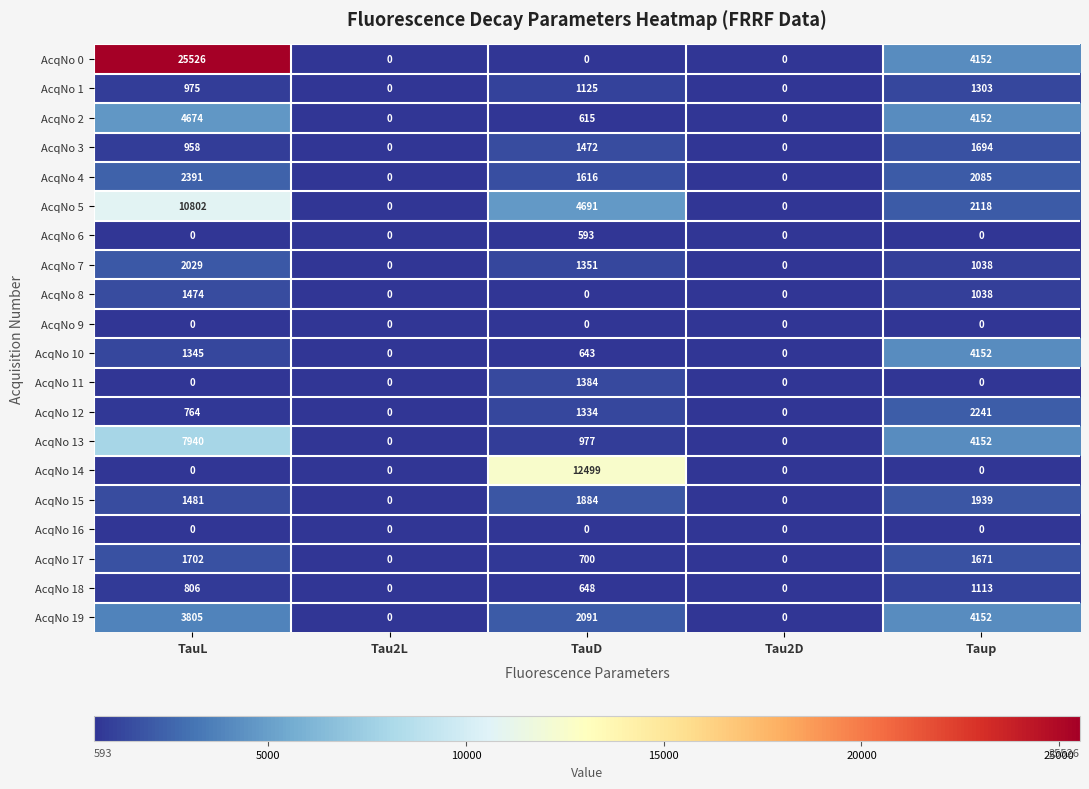

The AcqNo 15 series shows 2537 at Taup. True or false?

False